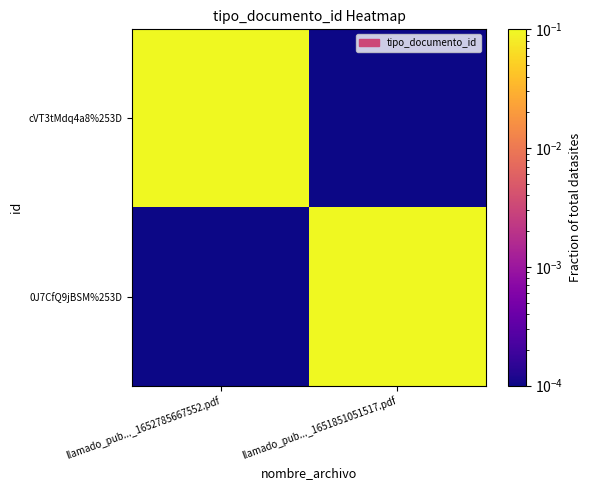

What is the greatest value displayed?

0.5